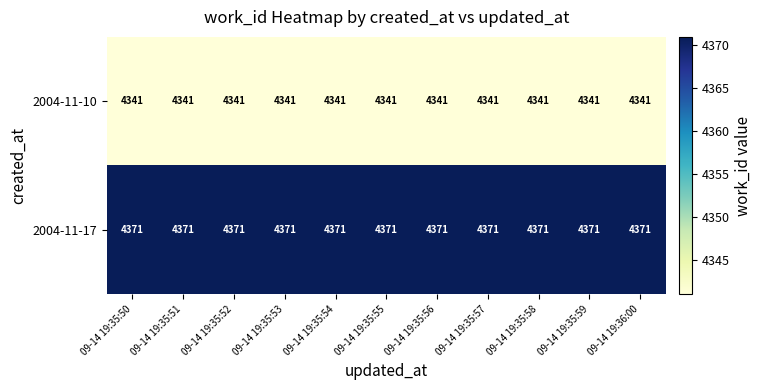

List the series in order of their peak value, highest first.

2004-11-17, 2004-11-10